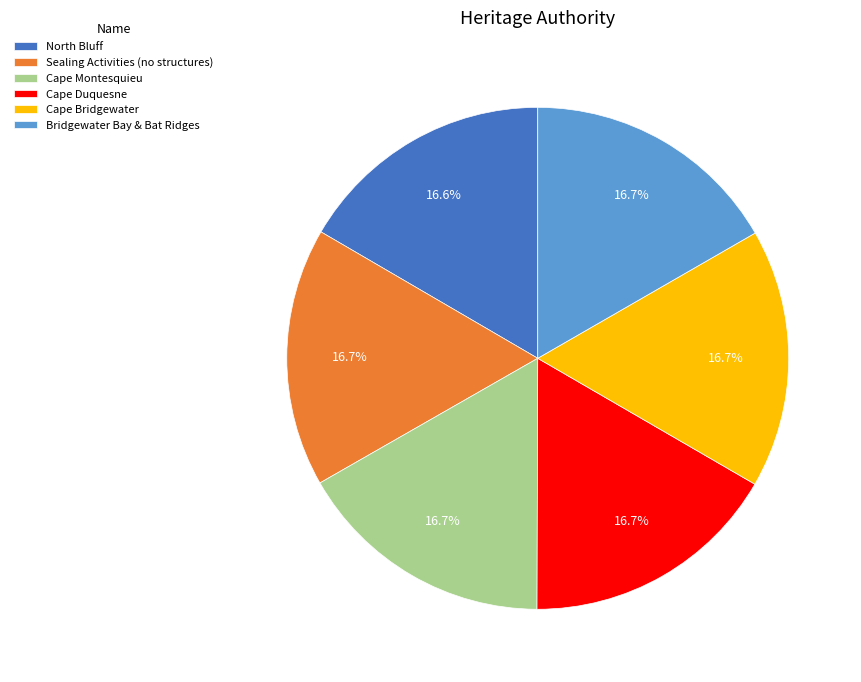

What is the ratio of the value at North Bluff to the value at Cape Bridgewater?

1.0